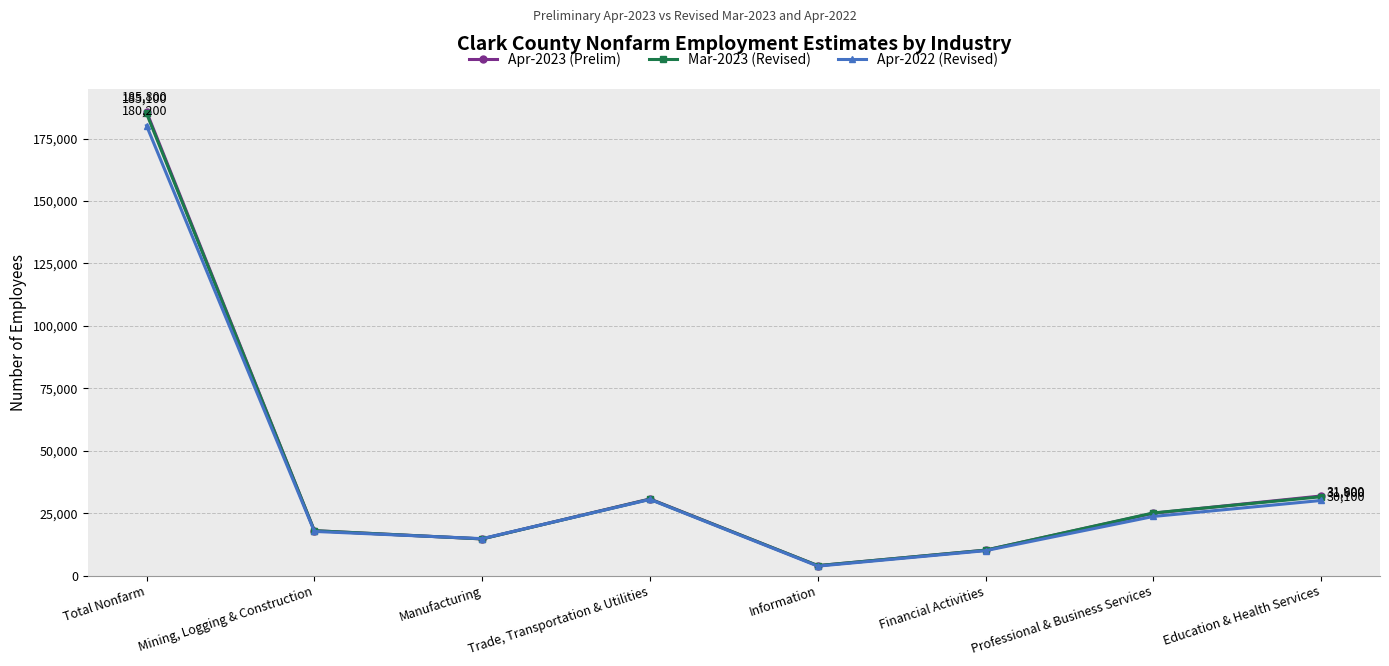

How many data points in Mar-2023 (Revised) are less than 25100?

4